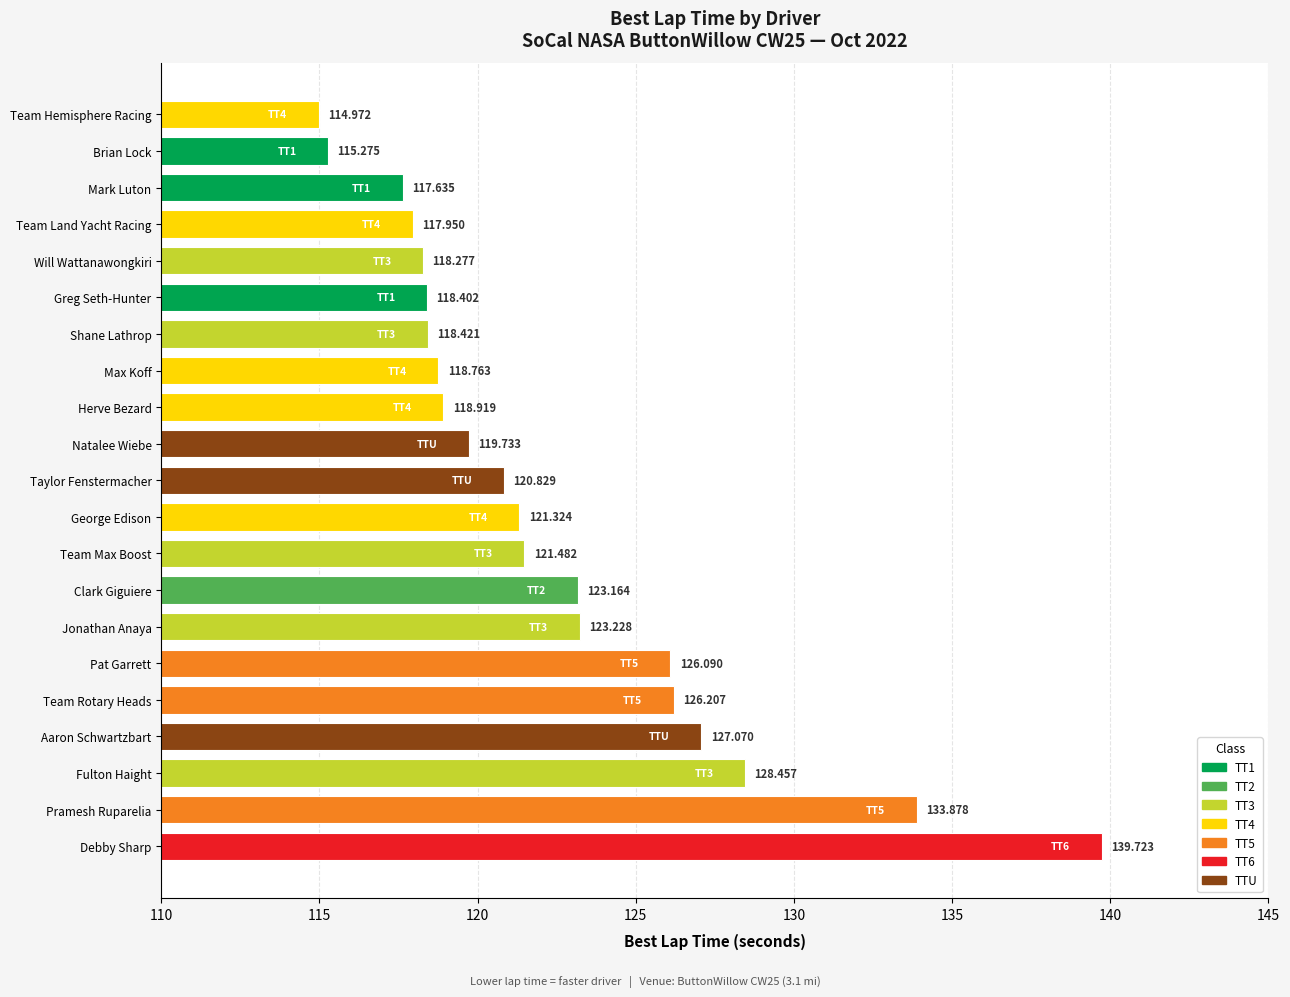

List the labels in order of value, smallest first.

Team Hemisphere Racing, Brian Lock, Mark Luton, Team Land Yacht Racing, Will Wattanawongkiri, Greg Seth-Hunter, Shane Lathrop, Max Koff, Herve Bezard, Natalee Wiebe, Taylor Fenstermacher, George Edison, Team Max Boost, Clark Giguiere, Jonathan Anaya, Pat Garrett, Team Rotary Heads, Aaron Schwartzbart, Fulton Haight, Pramesh Ruparelia, Debby Sharp